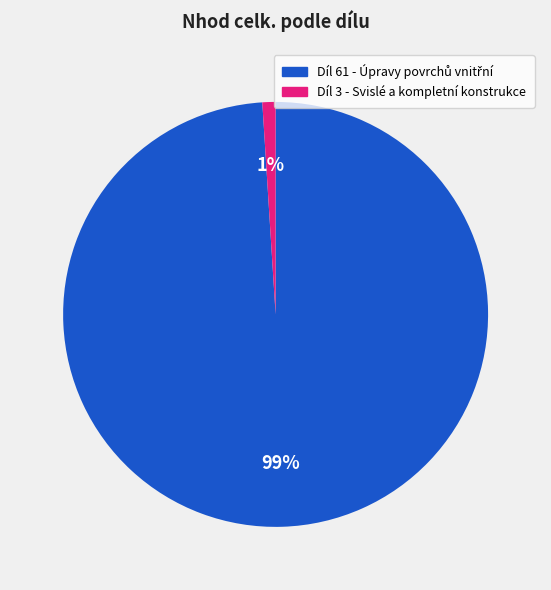

Is there any slice that represents more than half of the pie?

Yes